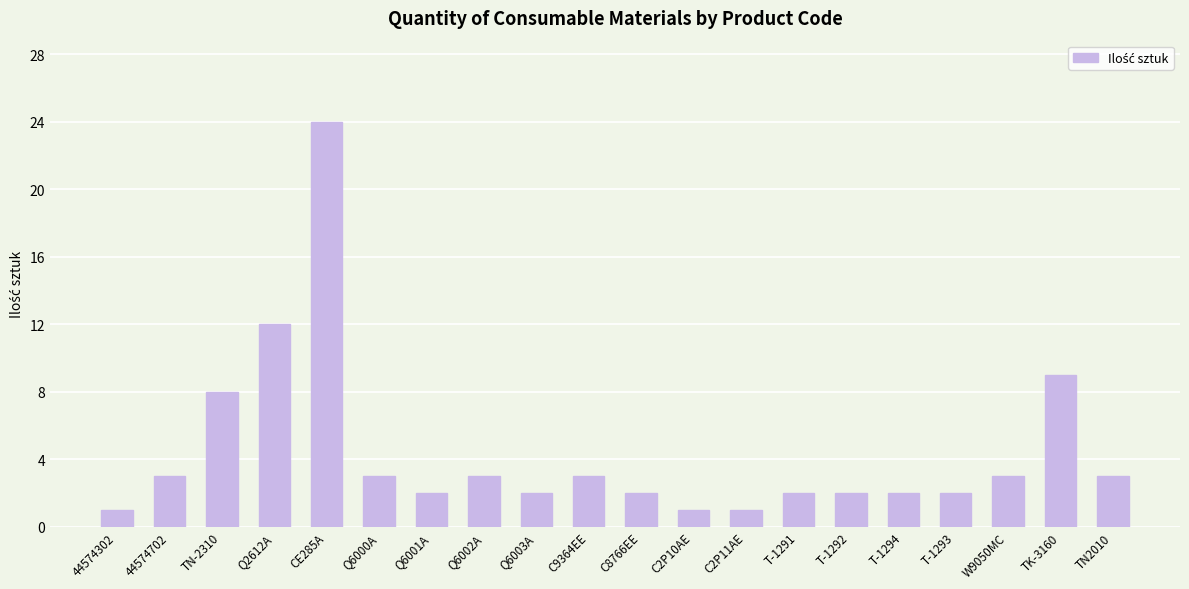

Reading left to right, list all the values displayed in this chart.

44574302=1	44574702=3	TN-2310=8	Q2612A=12	CE285A=24	Q6000A=3	Q6001A=2	Q6002A=3	Q6003A=2	C9364EE=3	C8766EE=2	C2P10AE=1	C2P11AE=1	T-1291=2	T-1292=2	T-1294=2	T-1293=2	W9050MC=3	TK-3160=9	TN2010=3